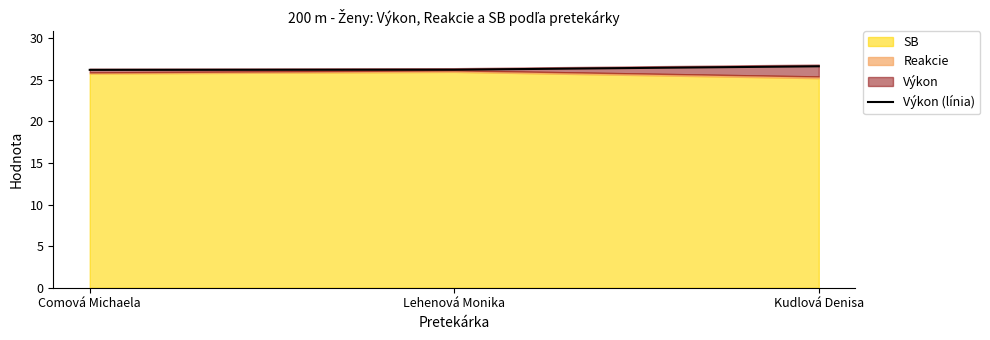

What is the value of the 3rd point from the left?

26.6